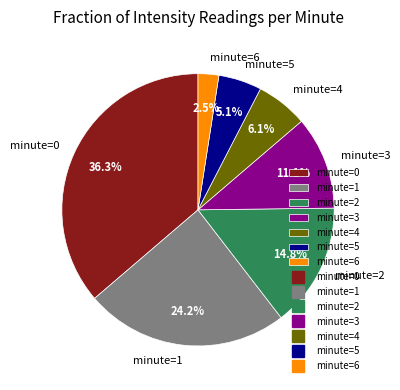

What portion of the pie excludes minute=6?

97.5%